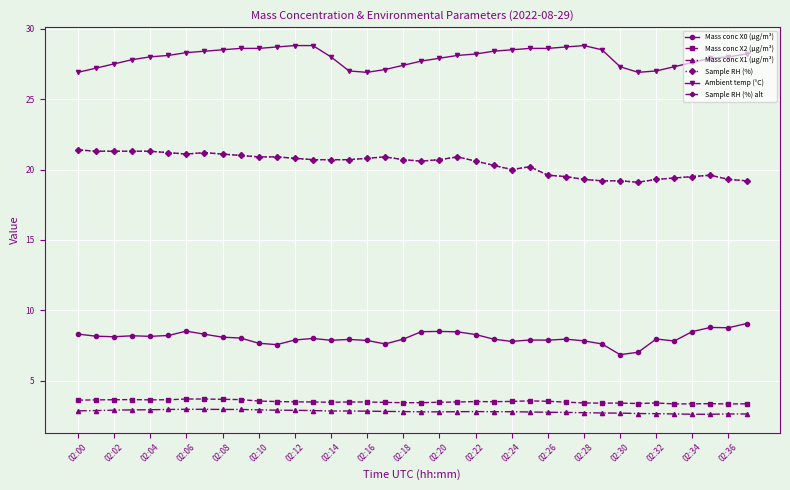

True or false: Sample RH (%) alt and Mass conc X0 (μg/m³) intersect in this chart.

False